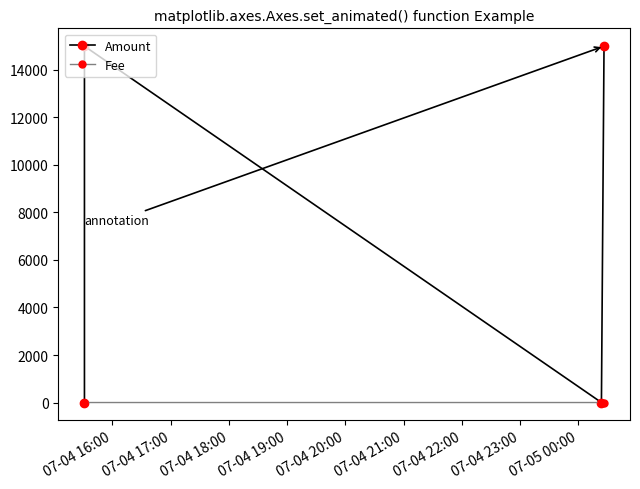

After their last crossing, which series has the higher values: Fee or Amount?

Amount